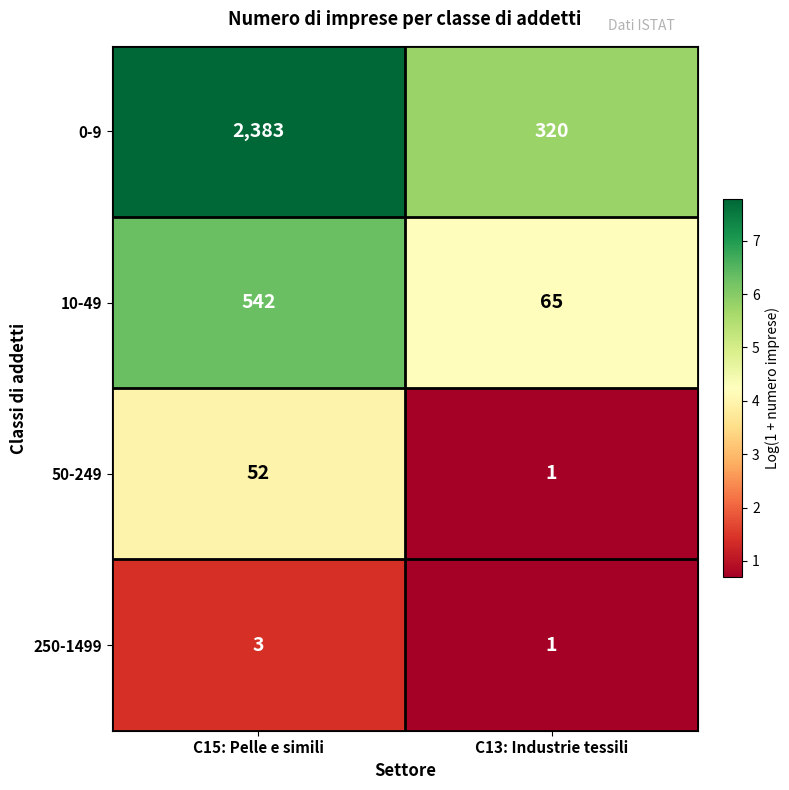

At which category is the sum across all series the highest?

C15: Pelle e simili